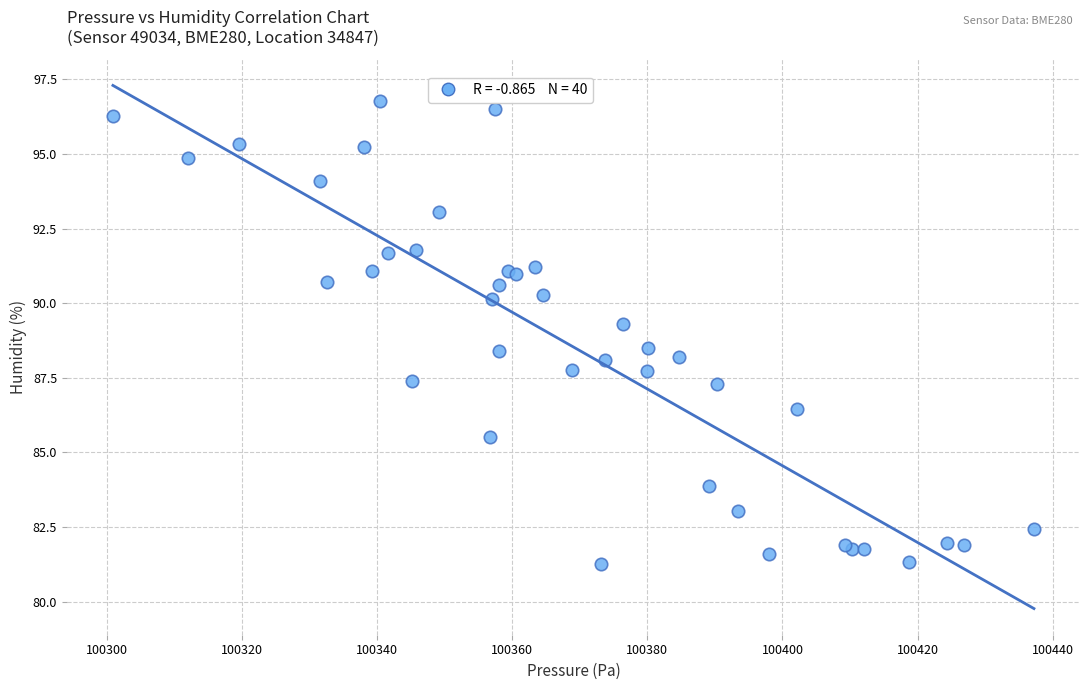

What Y value in the scatter plot is closest to 89?

89.3